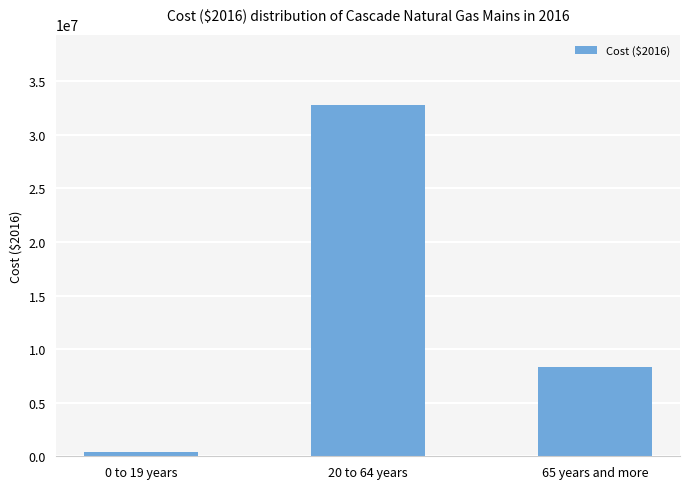

List the labels in order of value, largest first.

20 to 64 years, 65 years and more, 0 to 19 years